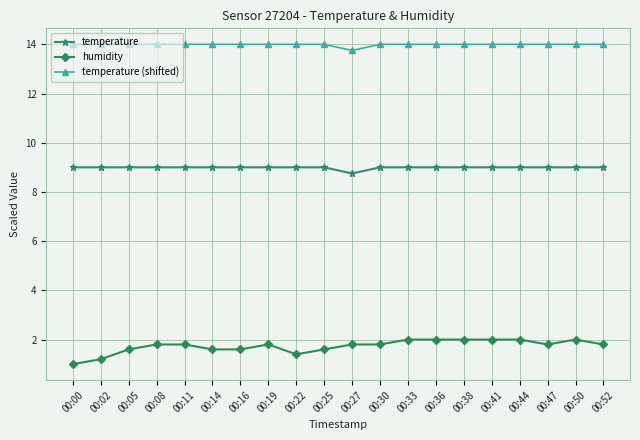

True or false: humidity has a value of 1.0 at 00:05.

False